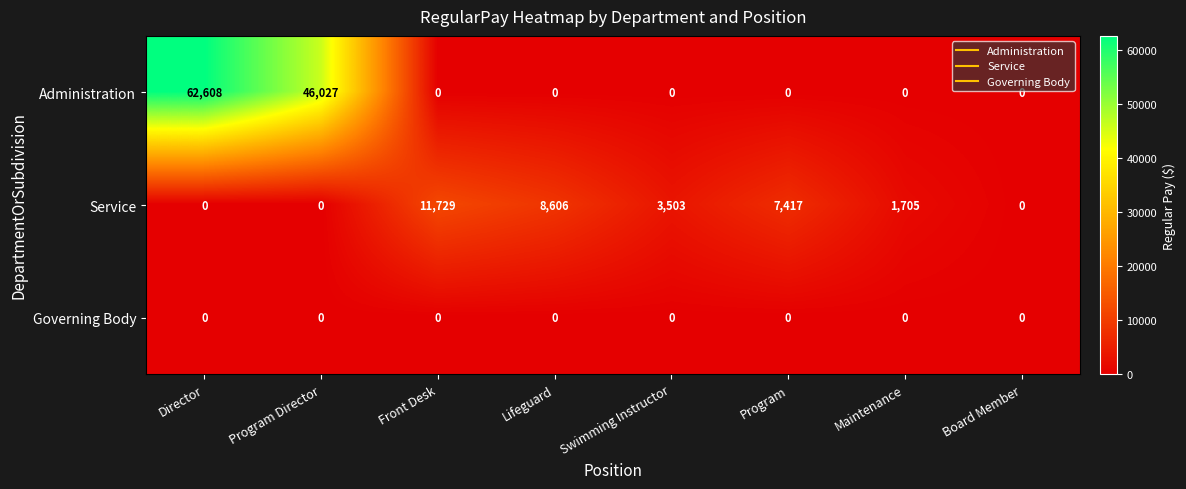

The value of Administration at Swimming Instructor is 0. True or false?

True